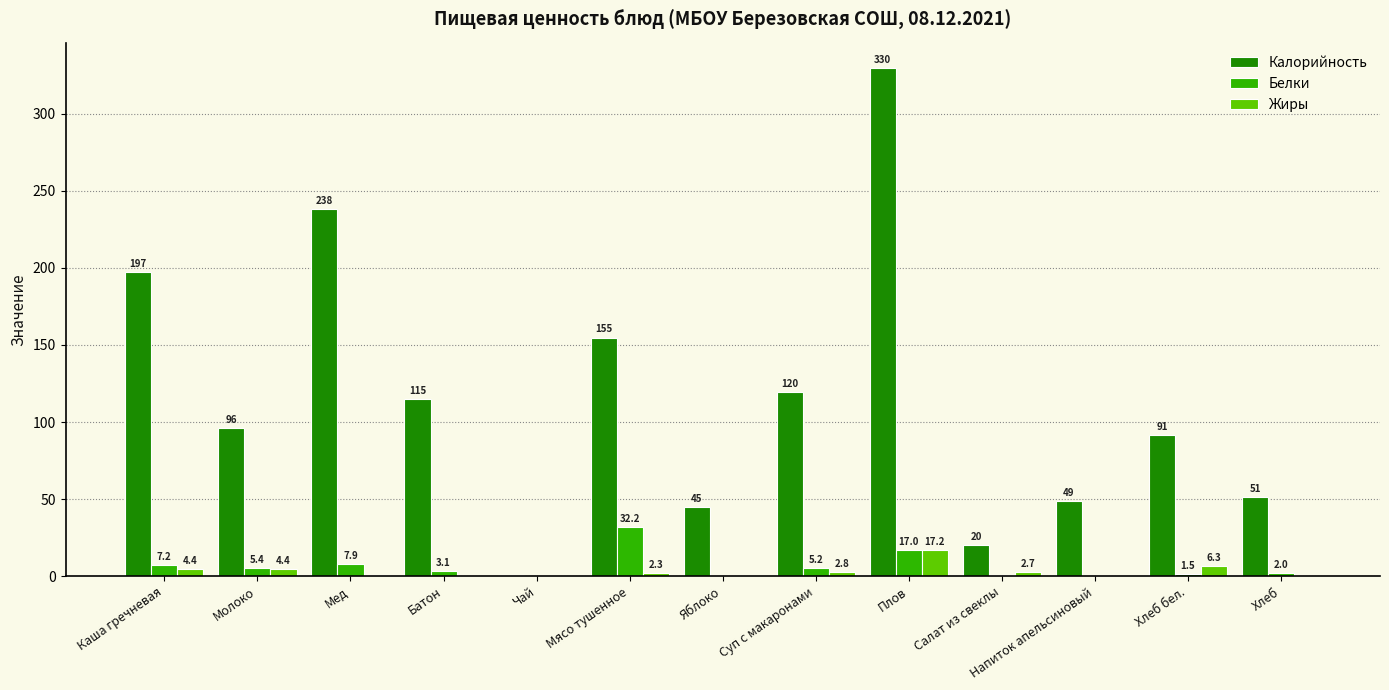

Between Напиток апельсиновый and Хлеб, which series saw the biggest shift?

Калорийность